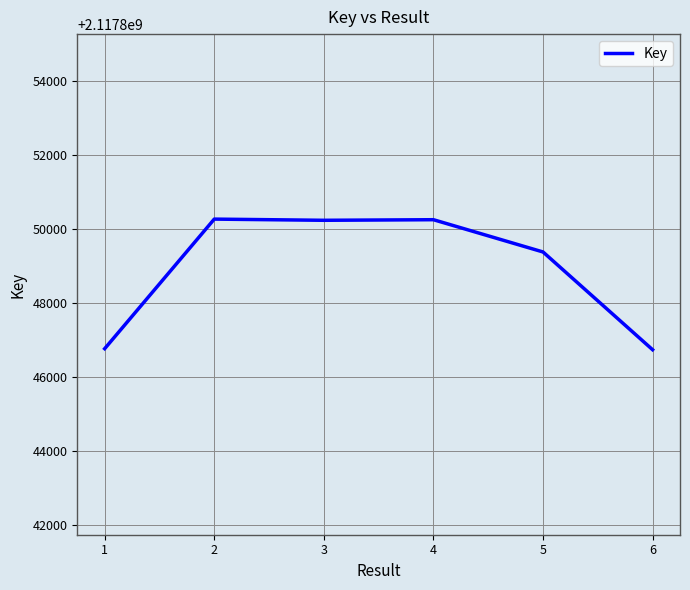

What is the minimum value shown in the chart?

2117846728